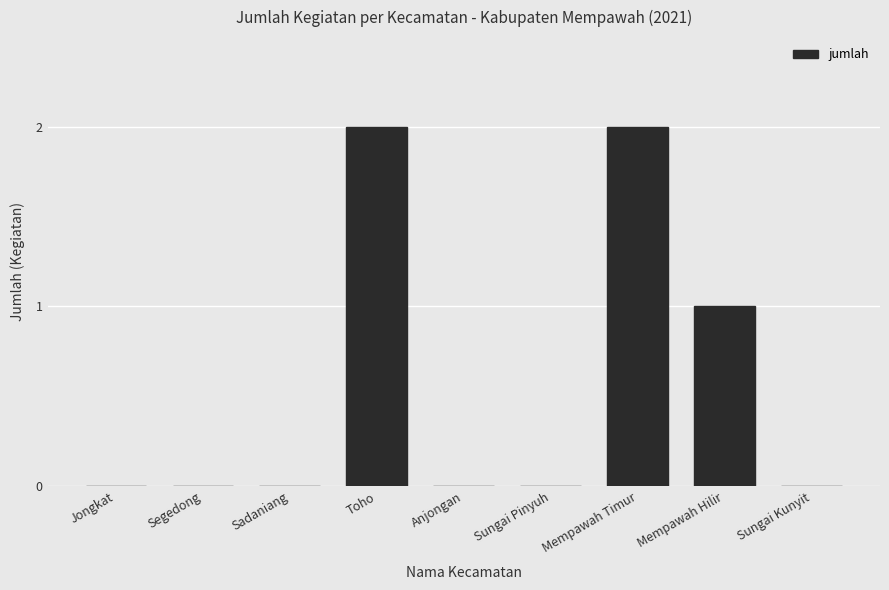

What is the greatest value displayed?

2